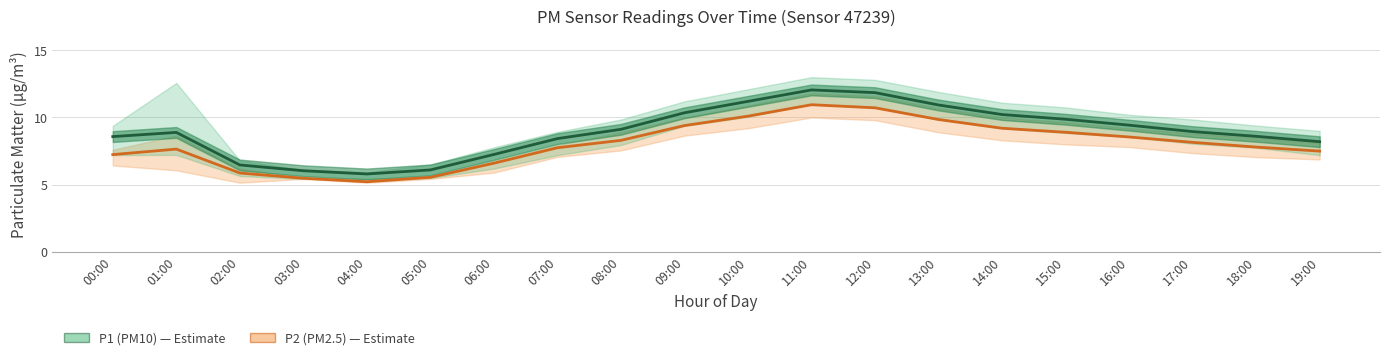

Is this an area chart (filled region under the line)?

No